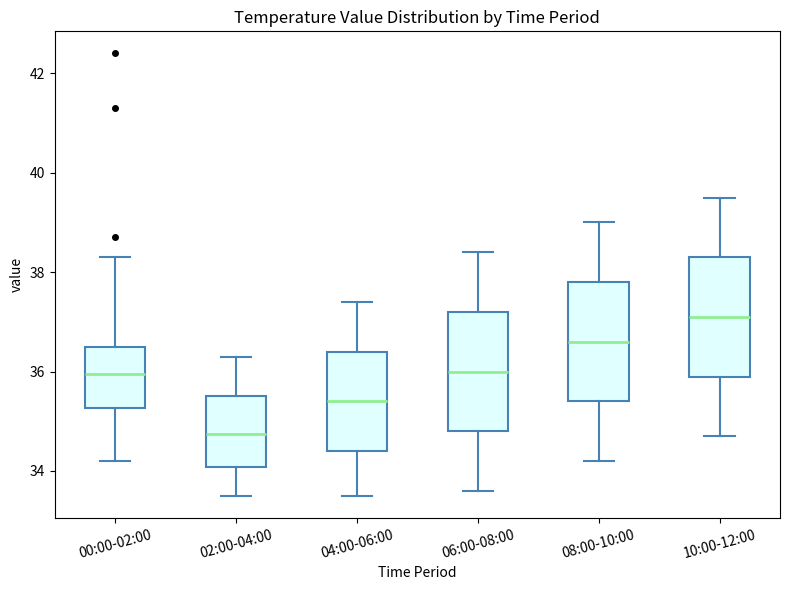

Reading left to right, read every box against the y-axis: the position of its median line, the range the box covers, and the ends of its whiskers. The values are not printed on the chart, so give them approximately, as read against the axis.

00:00-02:00: median 36.0, box 35.2 to 36.6, whiskers 34.2 to 38.4
02:00-04:00: median 34.8, box 34.0 to 35.6, whiskers 33.6 to 36.4
04:00-06:00: median 35.4, box 34.4 to 36.4, whiskers 33.6 to 37.4
06:00-08:00: median 36.0, box 34.8 to 37.2, whiskers 33.6 to 38.4
08:00-10:00: median 36.6, box 35.4 to 37.8, whiskers 34.2 to 39.0
10:00-12:00: median 37.2, box 36.0 to 38.4, whiskers 34.8 to 39.6